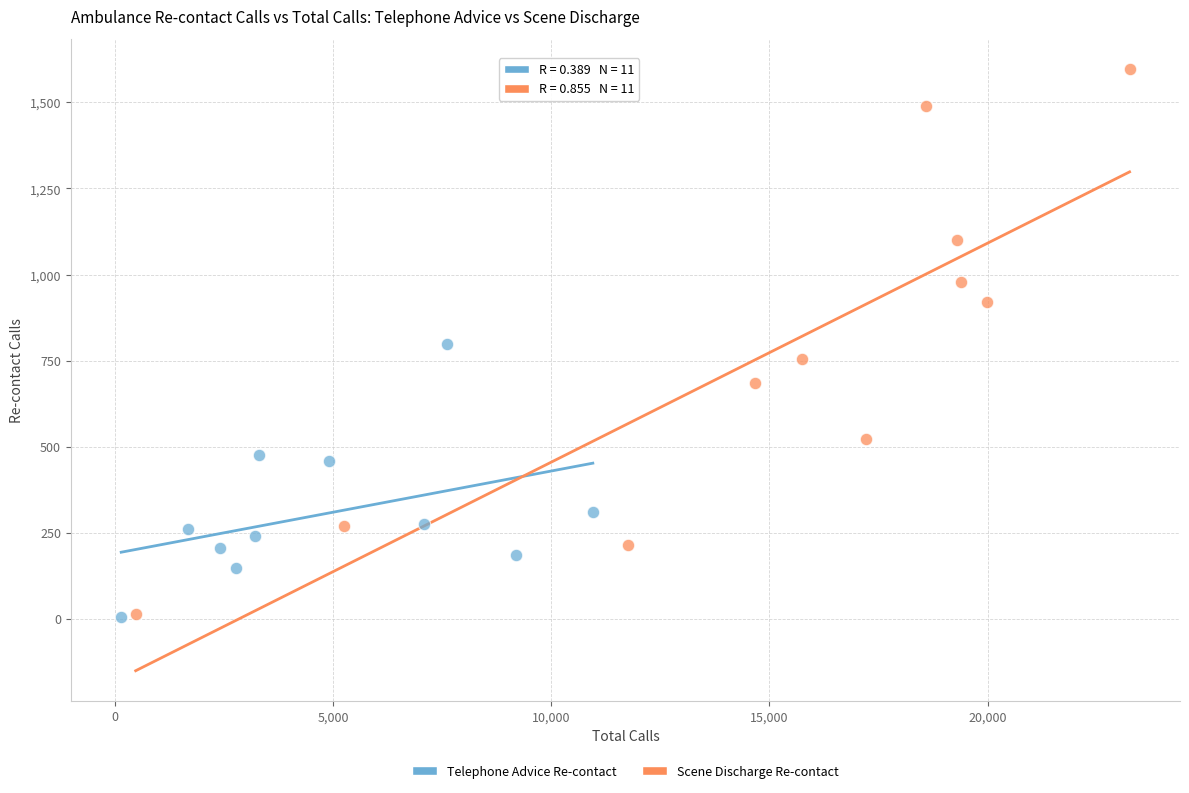

Which series has the largest Y range (max minus min)?

Scene Discharge Re-contact